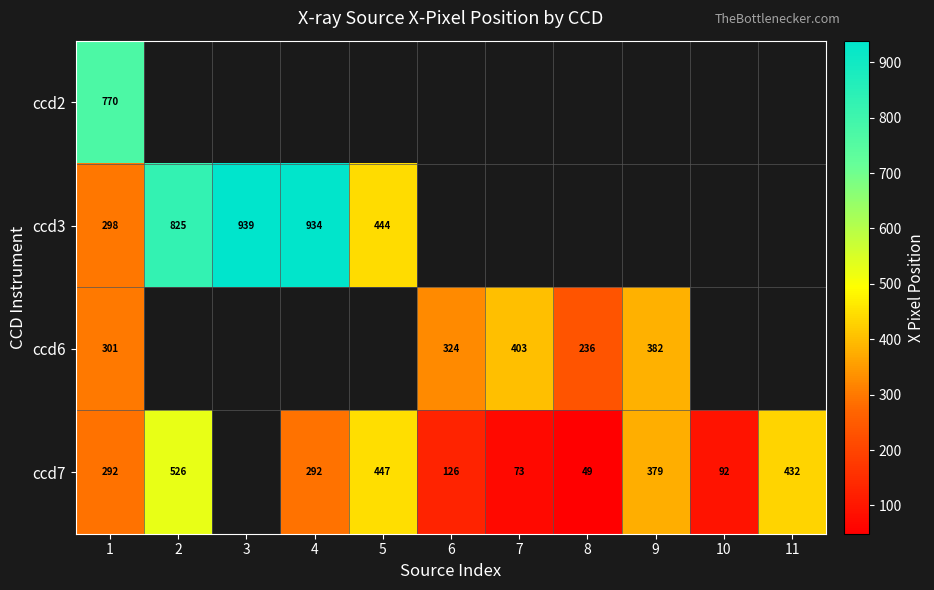

List the series in order of their peak value, lowest first.

ccd6, ccd7, ccd2, ccd3